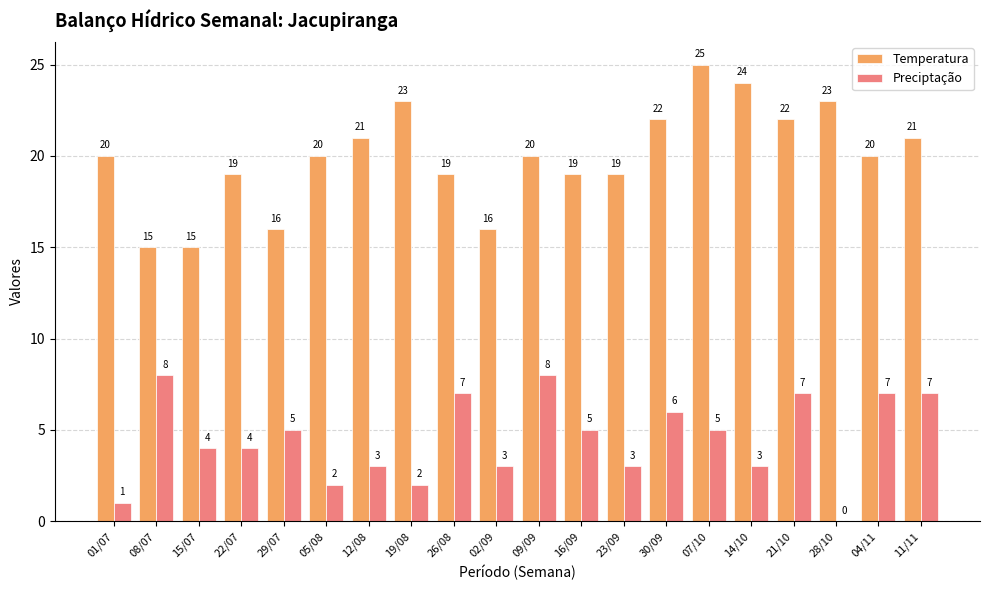

What is the approximate value of Preciptação at 23/09?

3